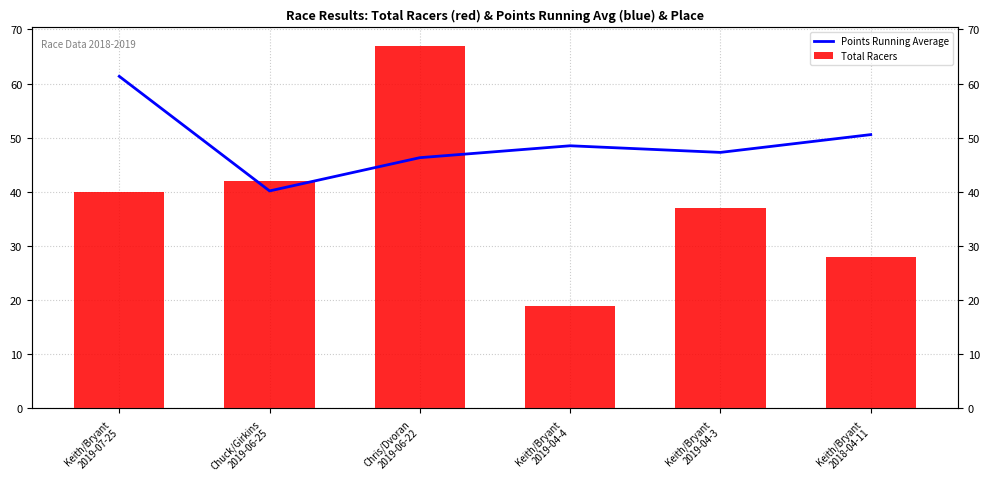

What is the difference between the maximum and minimum values in the Points Running Average series?

21.2